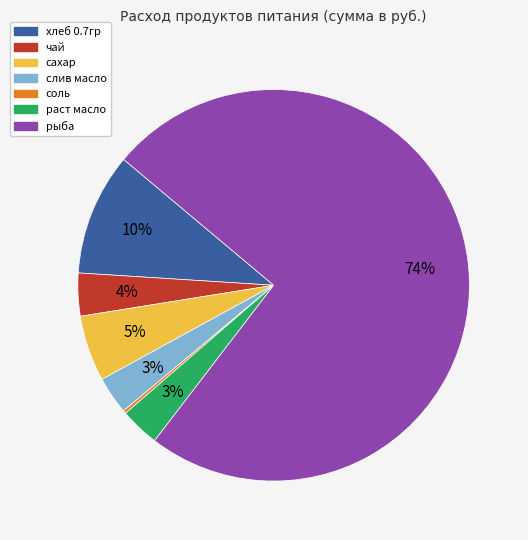

Between чай and сахар, which is larger?

сахар